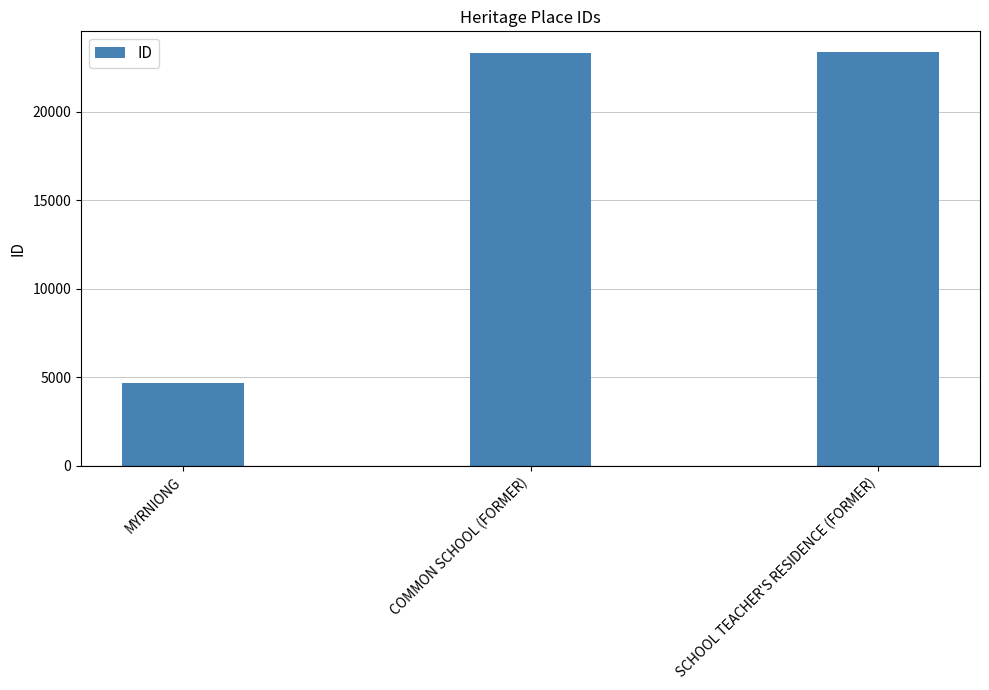

Are the bars grouped side by side (vs. stacked)?

No